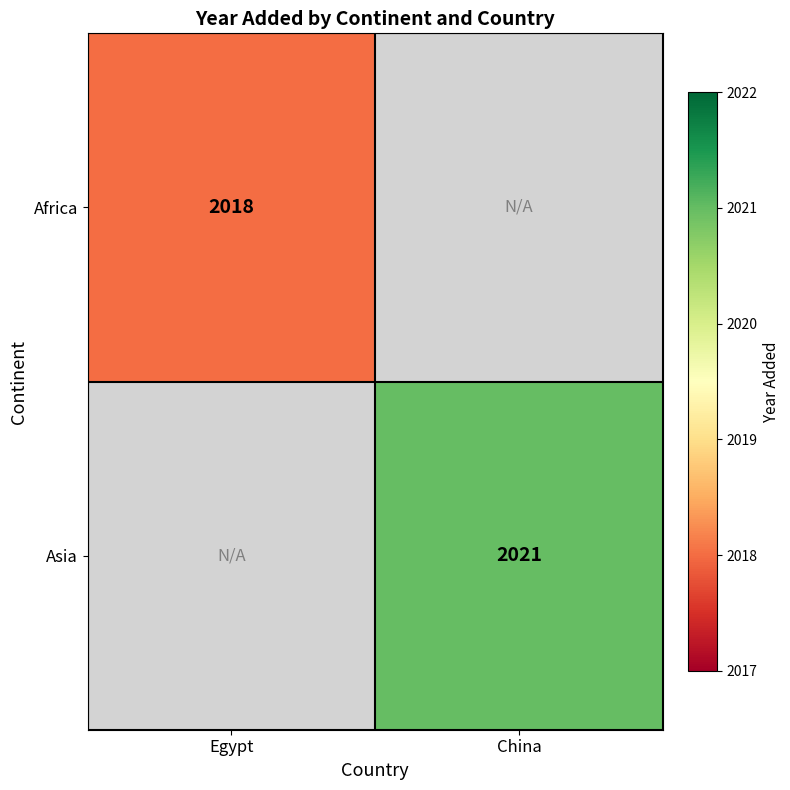

How many distinct data groups are displayed?

2